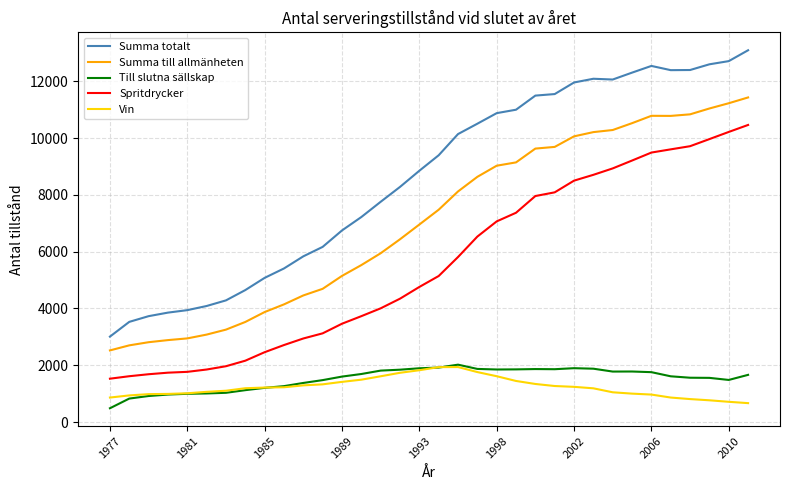

What is the sum of all Spritdrycker values?

188630